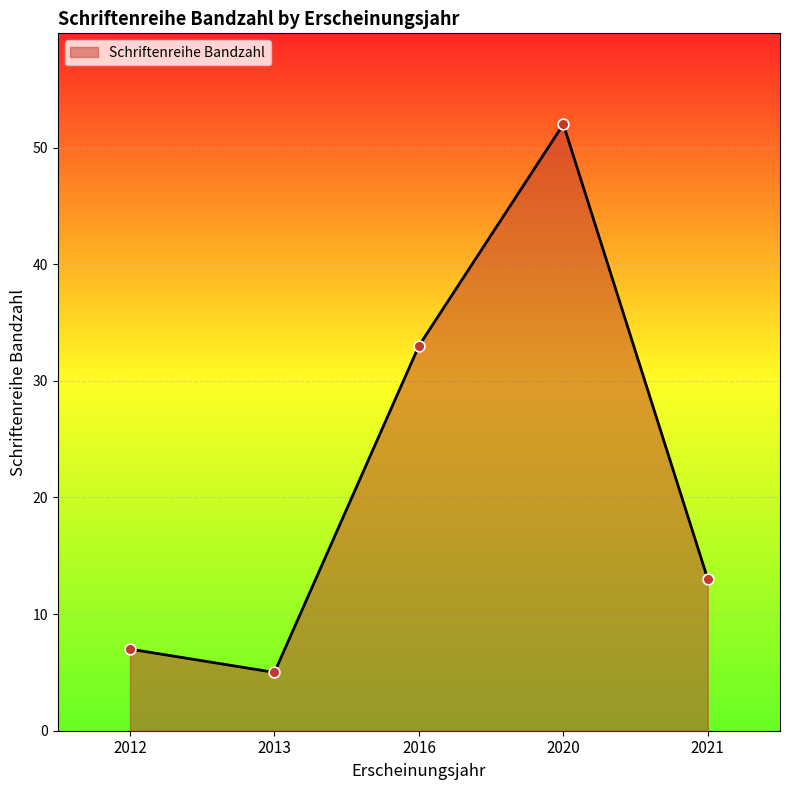

What is the change in value from 2013 to 2021?

+8